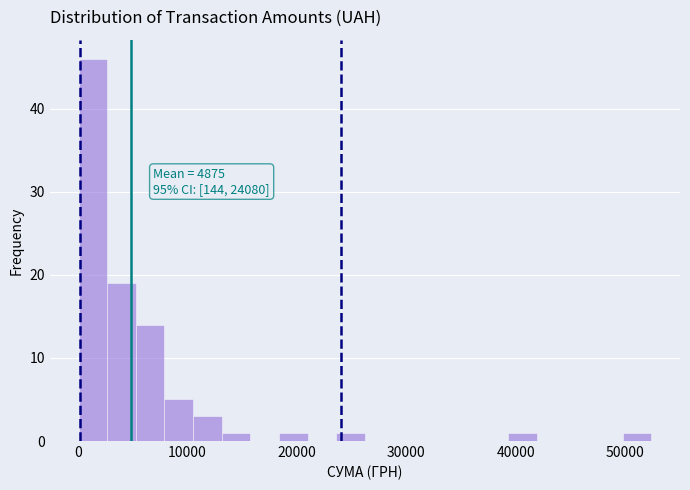

Around what value on the x-axis is the tallest bar? Give the approximate position of its centre, as read against the axis.

1000